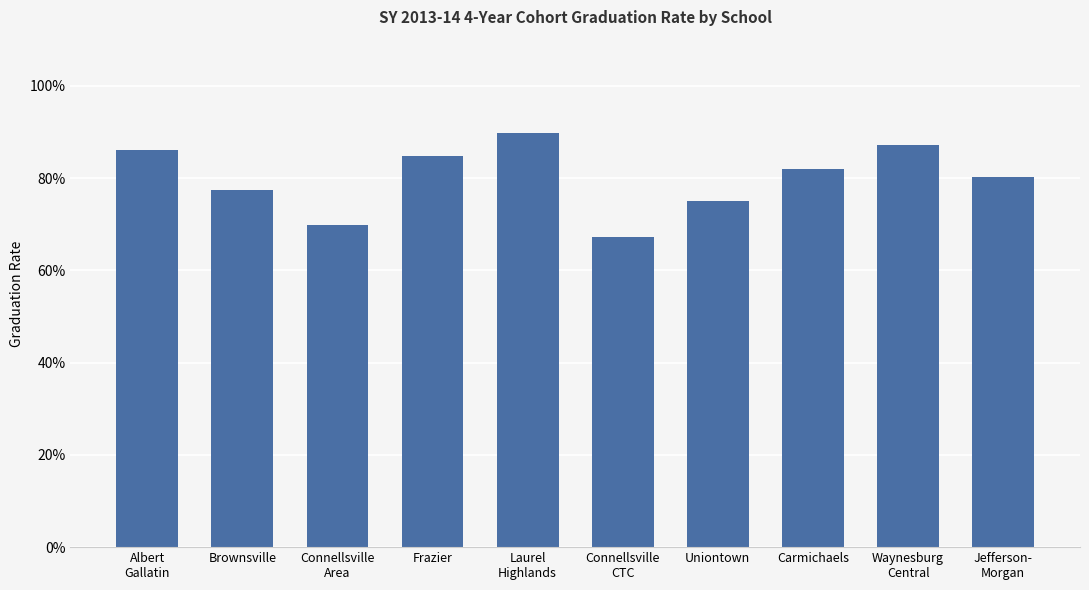

At which category does the chart reach its peak across all series?

Laurel
Highlands